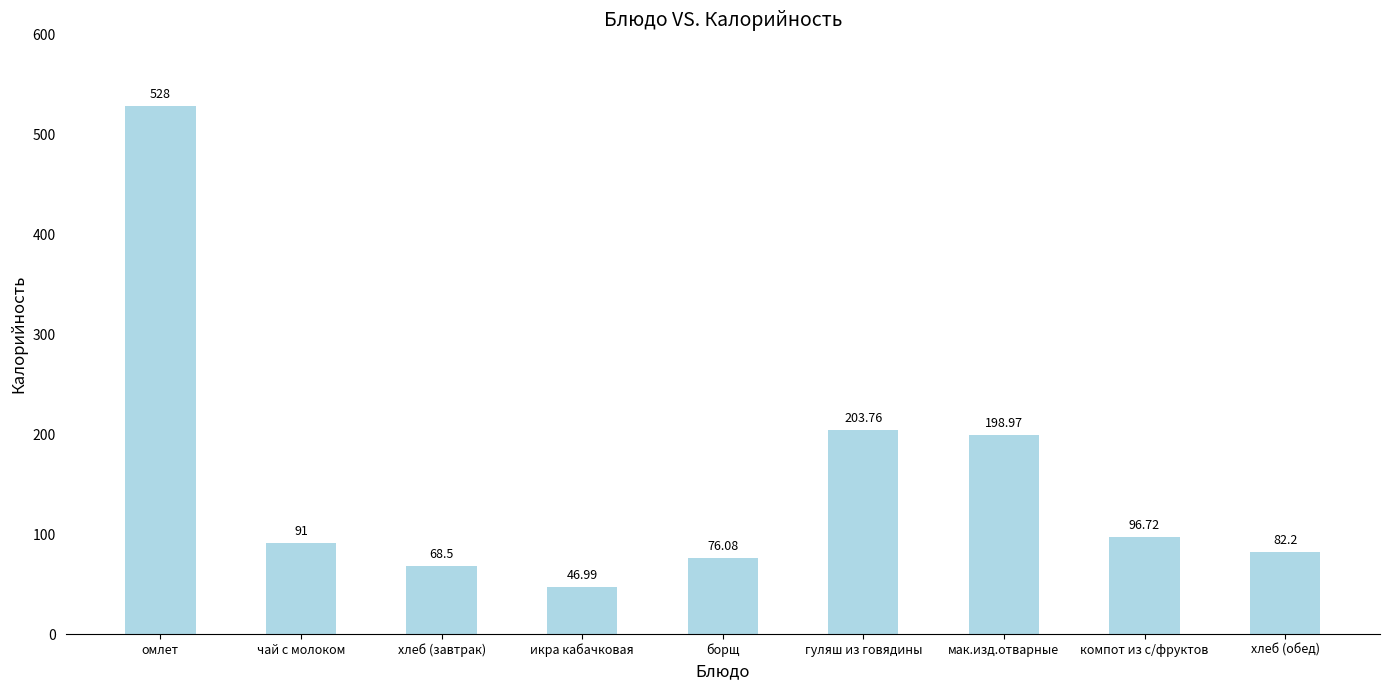

What is the label of the 7th bar from the left?

мак.изд.отварные